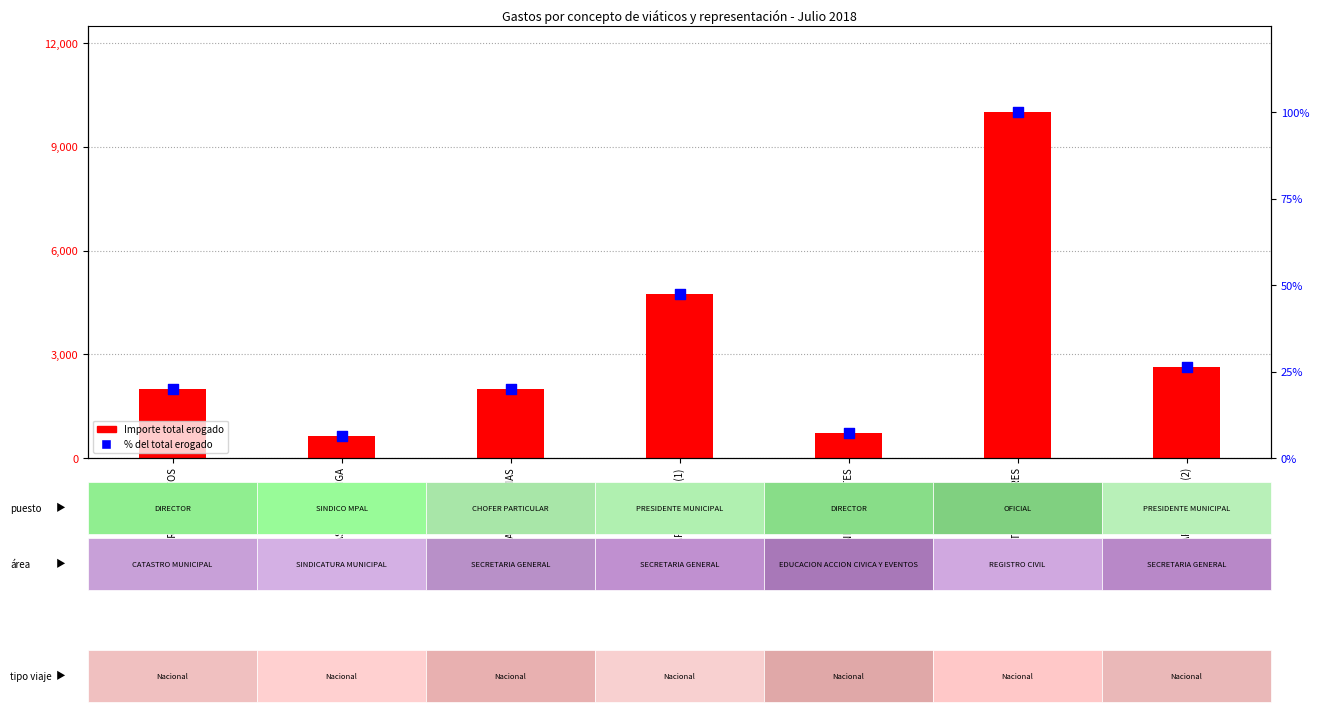

Which series reaches the minimum Y coordinate?

% del total